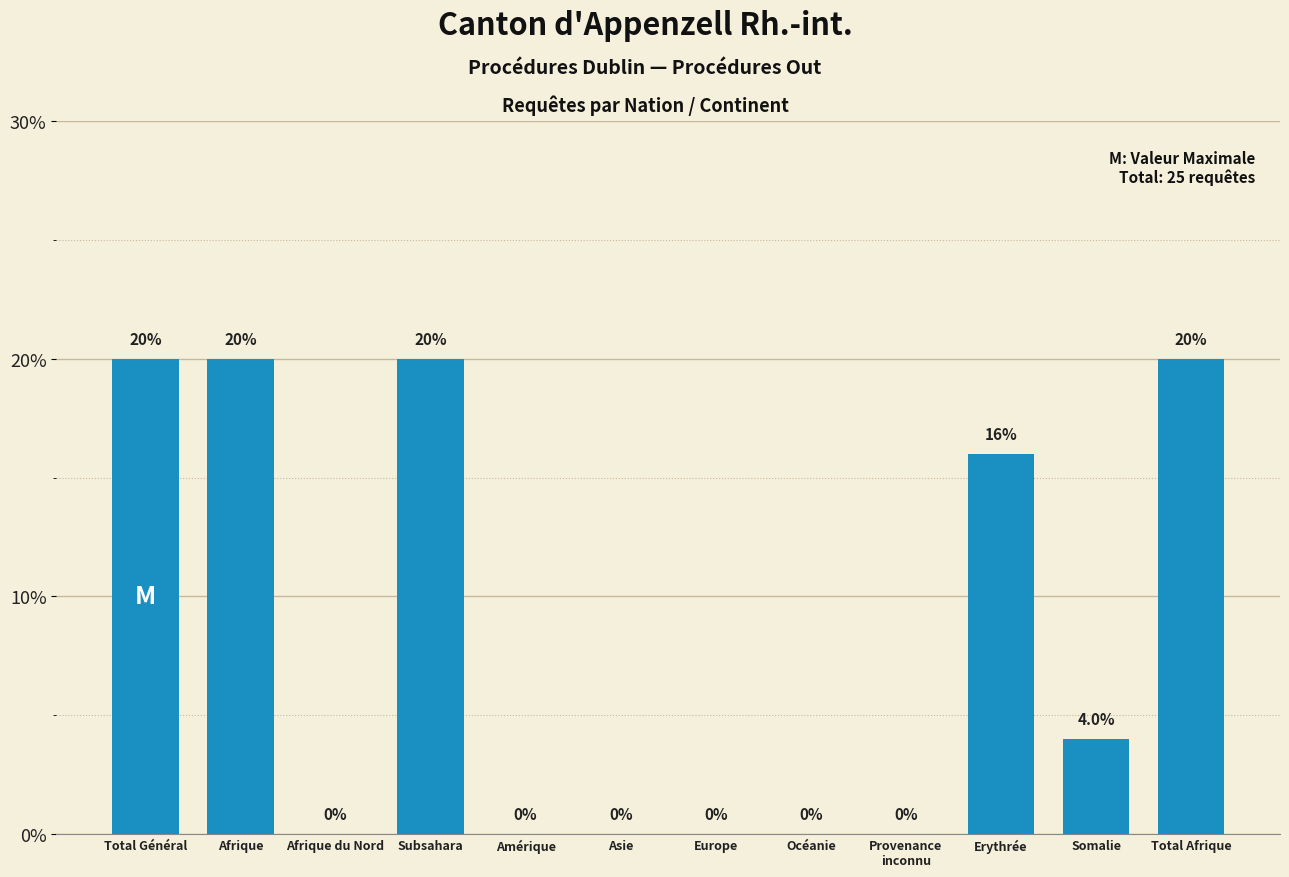

What is the change in value from Total Général to Afrique du Nord?

-20